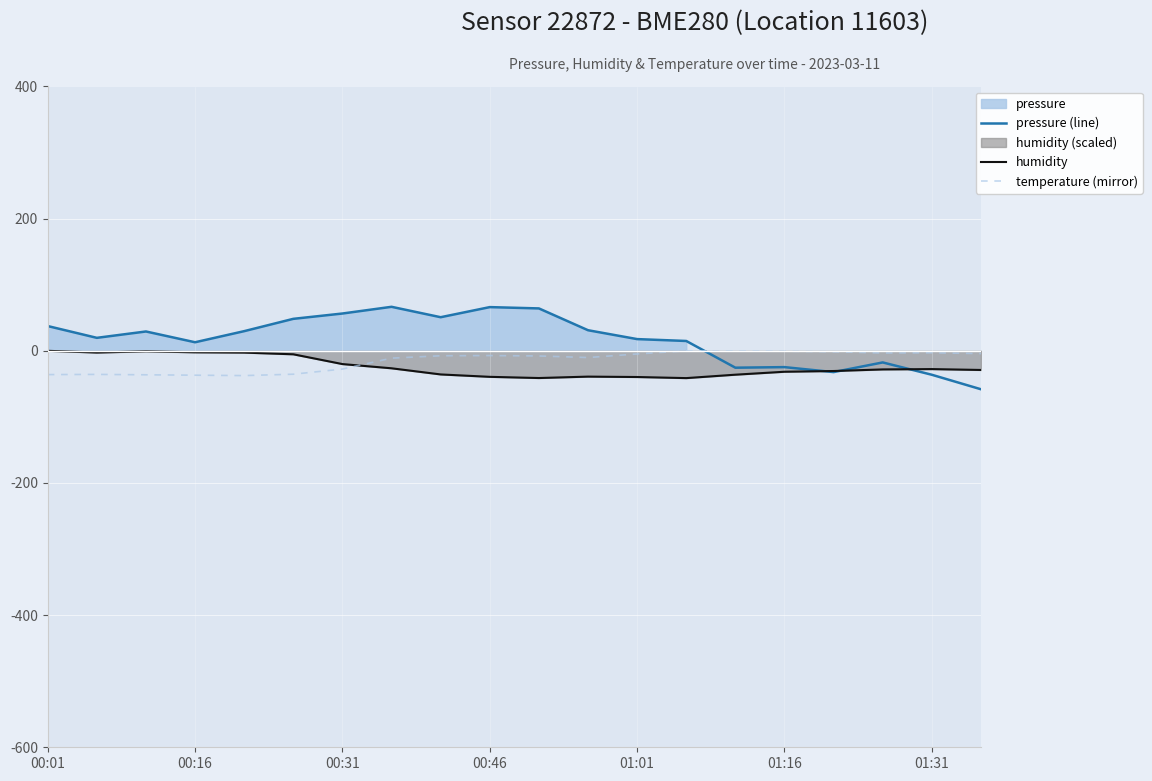

True or false: temperature (mirror) and pressure (line) cross at least once.

True